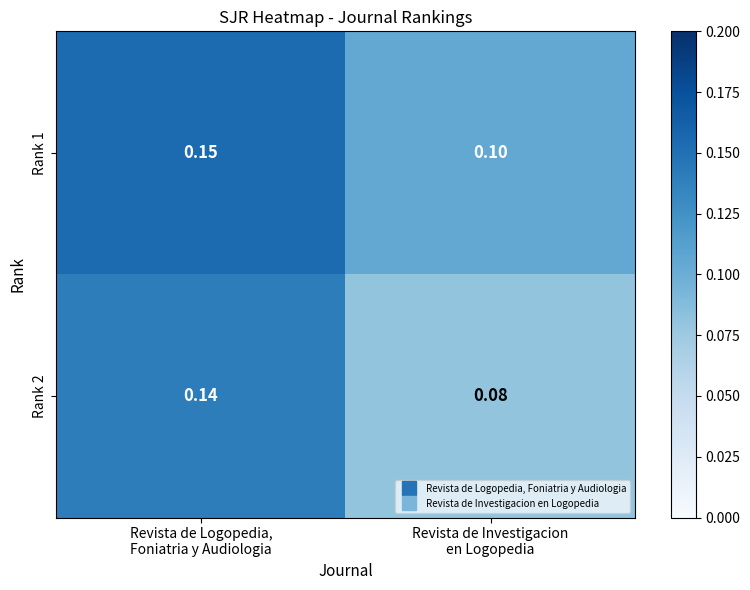

At which category is the sum across all series the highest?

Revista de Logopedia,
Foniatria y Audiologia